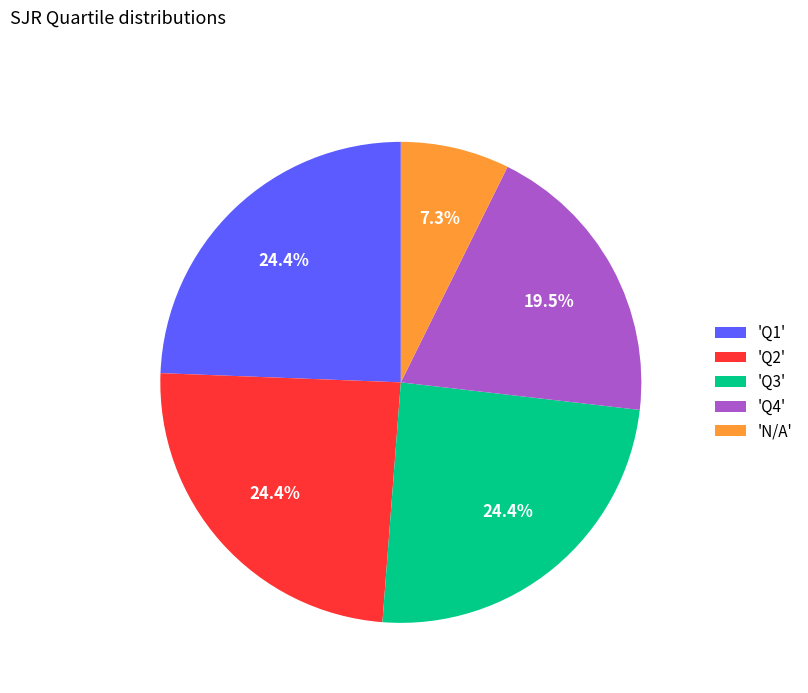

What is the smallest slice in the pie chart?

'N/A'